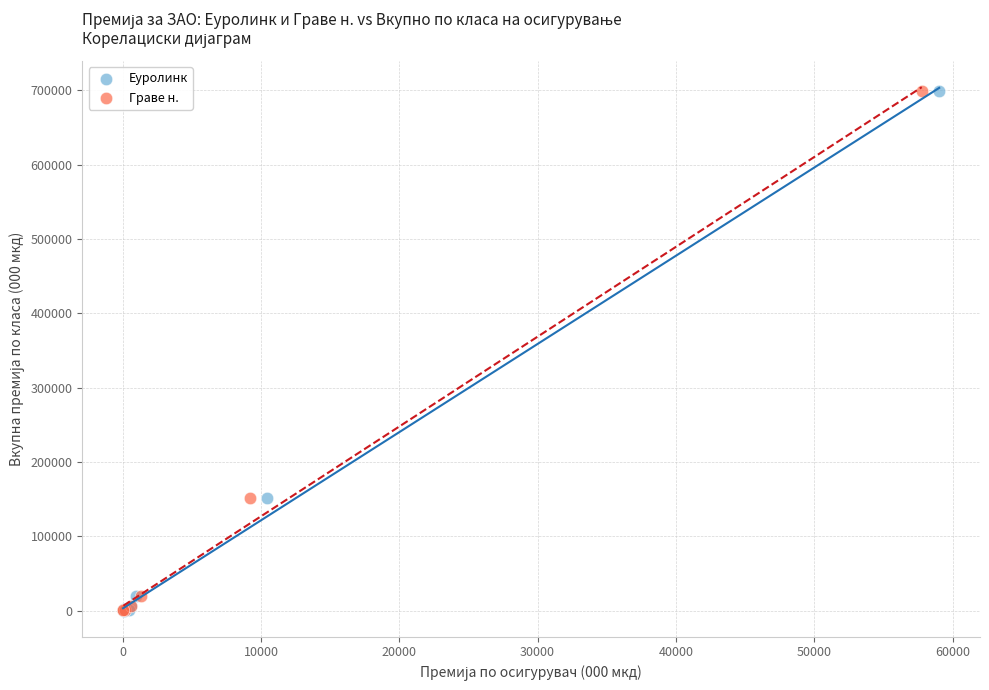

Which series has the largest Y range (max minus min)?

Еуролинк